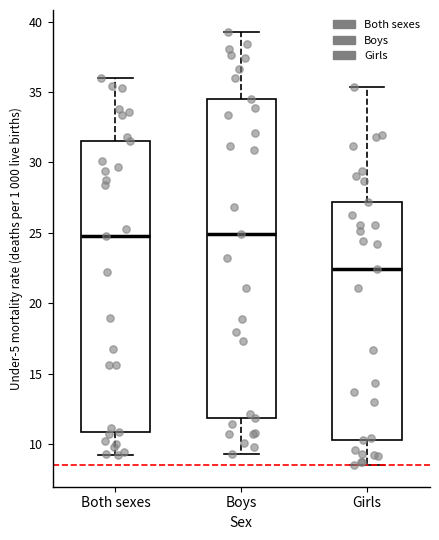

Reading left to right, read every box against the y-axis: the position of its median line, the range the box covers, and the ends of its whiskers. The values are not printed on the chart, so give them approximately, as read against the axis.

Both sexes: median 24.5, box 11.0 to 31.5, whiskers 9.0 to 36.0
Boys: median 25.0, box 12.0 to 34.5, whiskers 9.5 to 39.5
Girls: median 22.5, box 10.5 to 27.0, whiskers 8.5 to 35.5